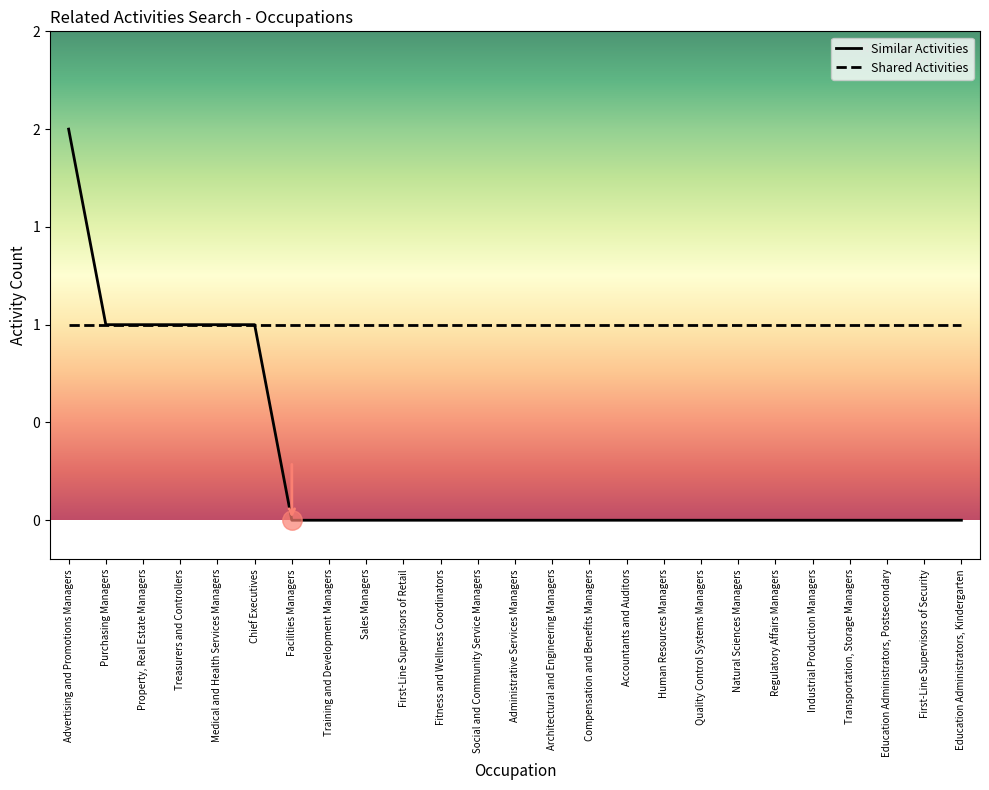

What are all the series names shown in the legend?

Similar Activities, Shared Activities